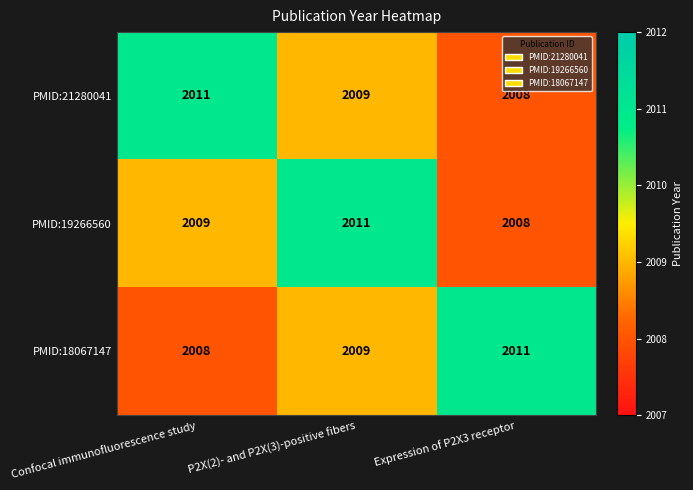

True or false: PMID:19266560 has a value of 2011 at P2X(2)- and P2X(3)-positive fibers.

True